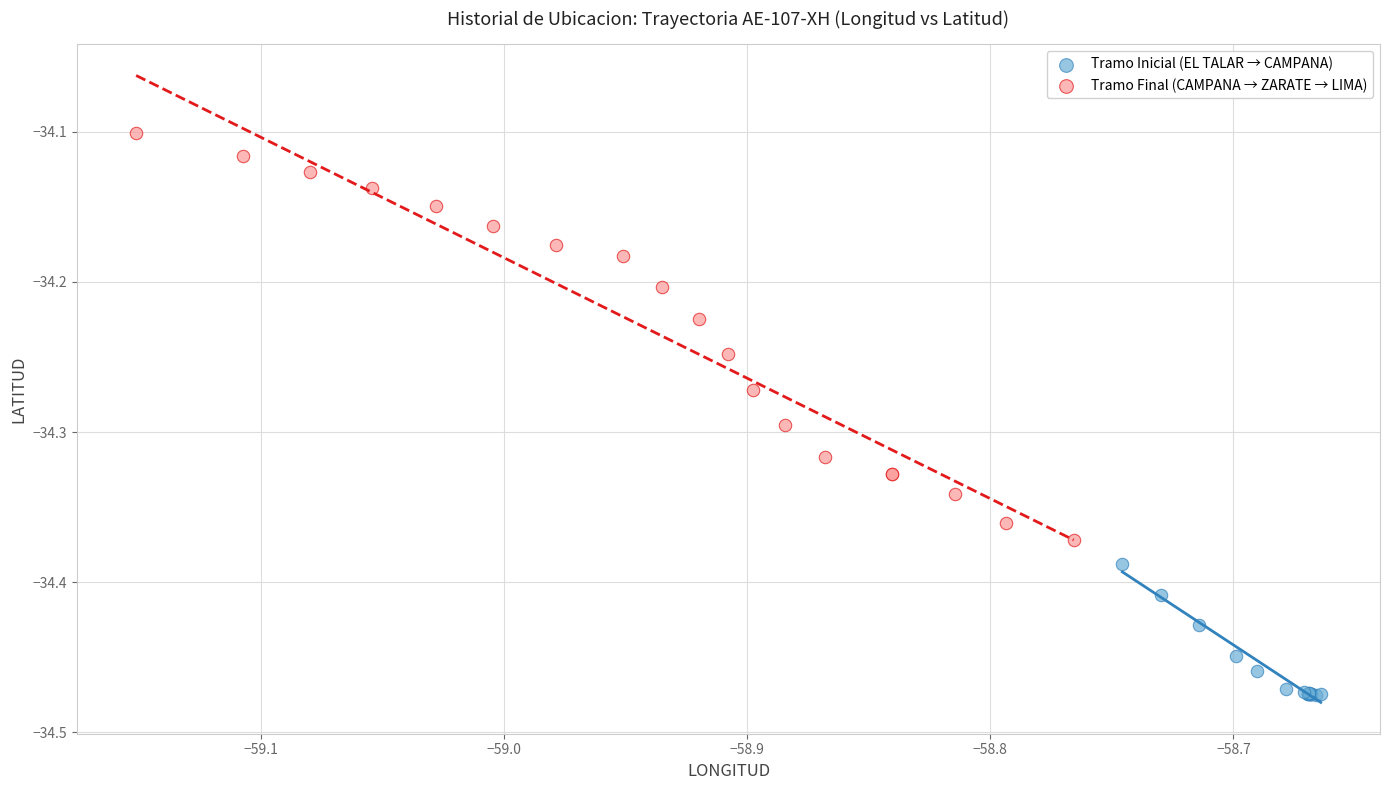

Which series contains the lowest Y value?

Tramo Inicial (EL TALAR → CAMPANA)